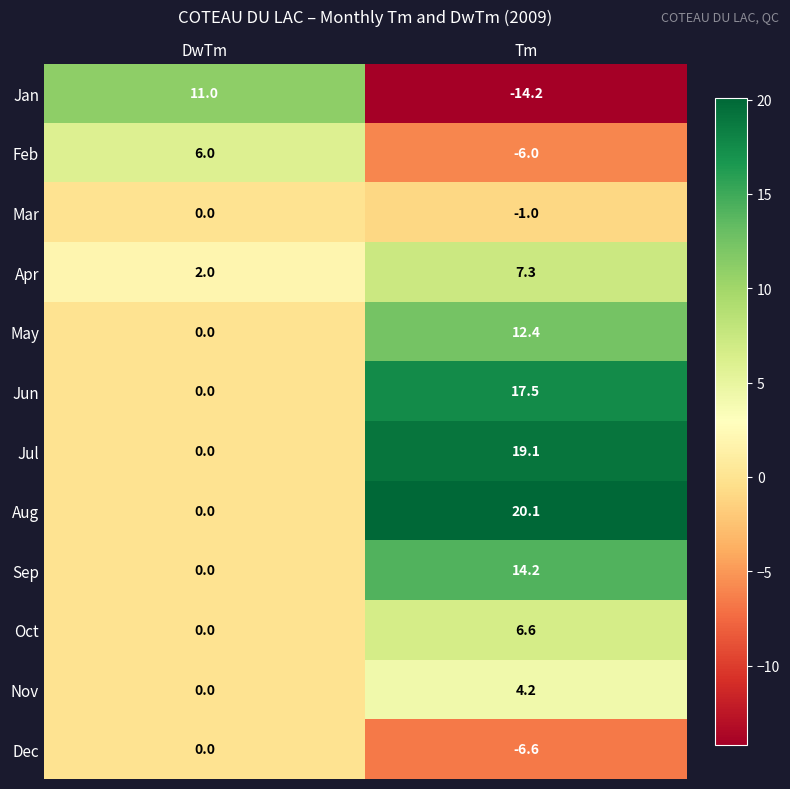

What is the sum of the Jun values at DwTm and Tm?

17.5